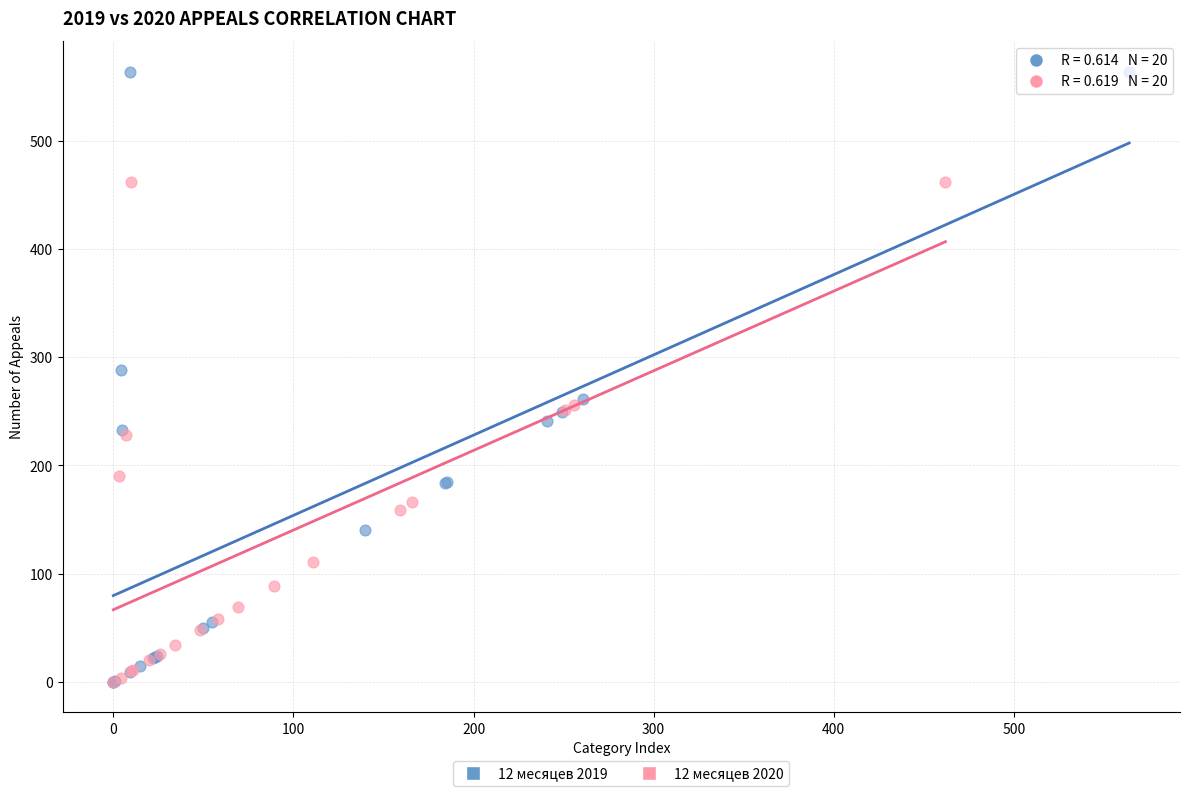

Which series has the widest spread of Y values?

12 месяцев 2019